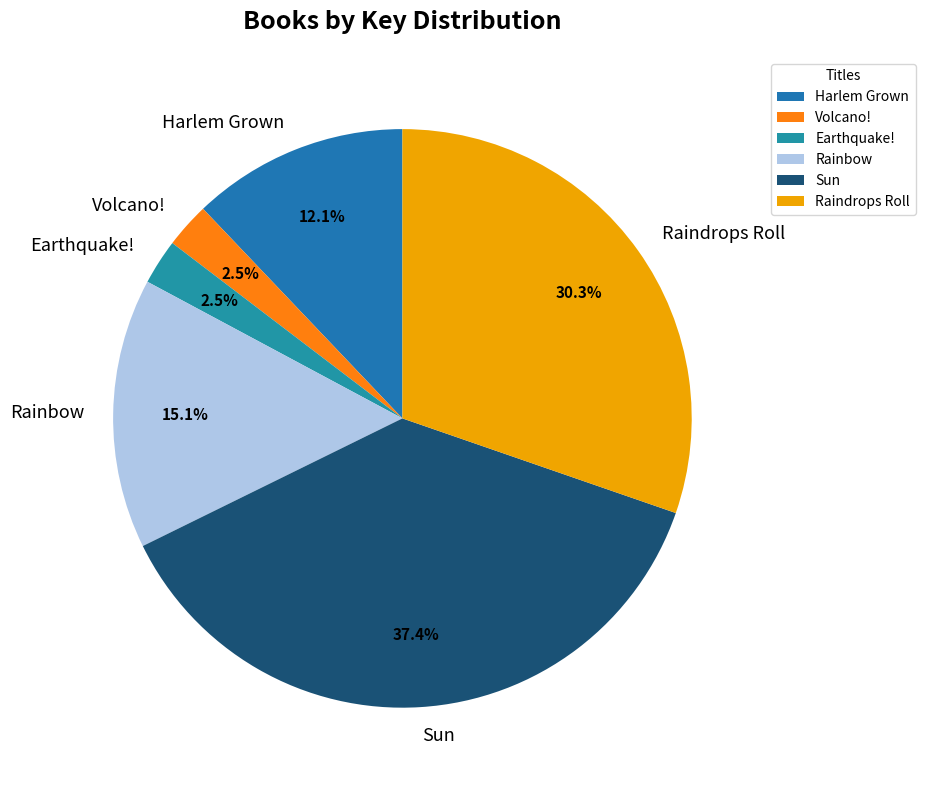

Which slice is the largest?

Sun